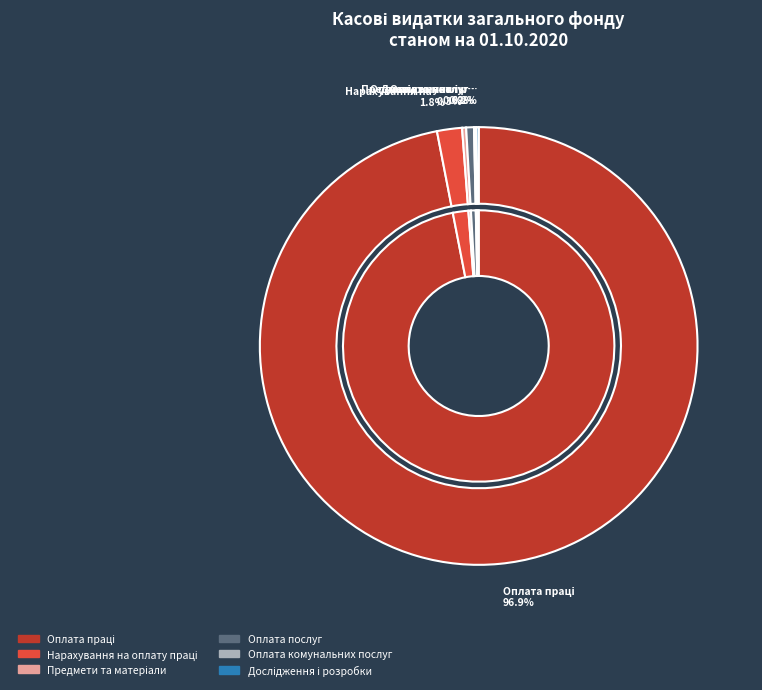

The Дослідження і розробки slice represents 1% of the pie. True or false?

False